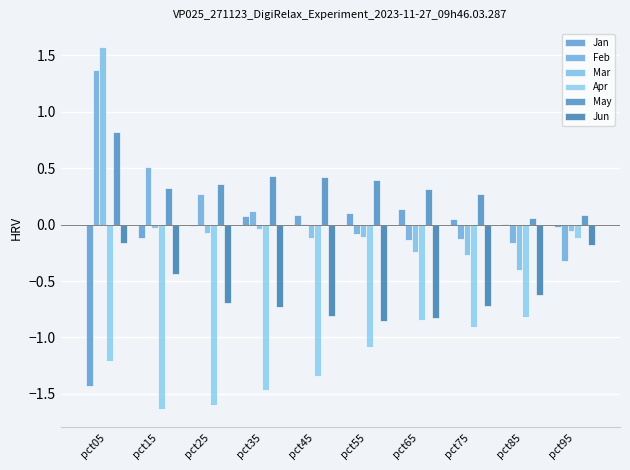

How many distinct data groups are displayed?

6